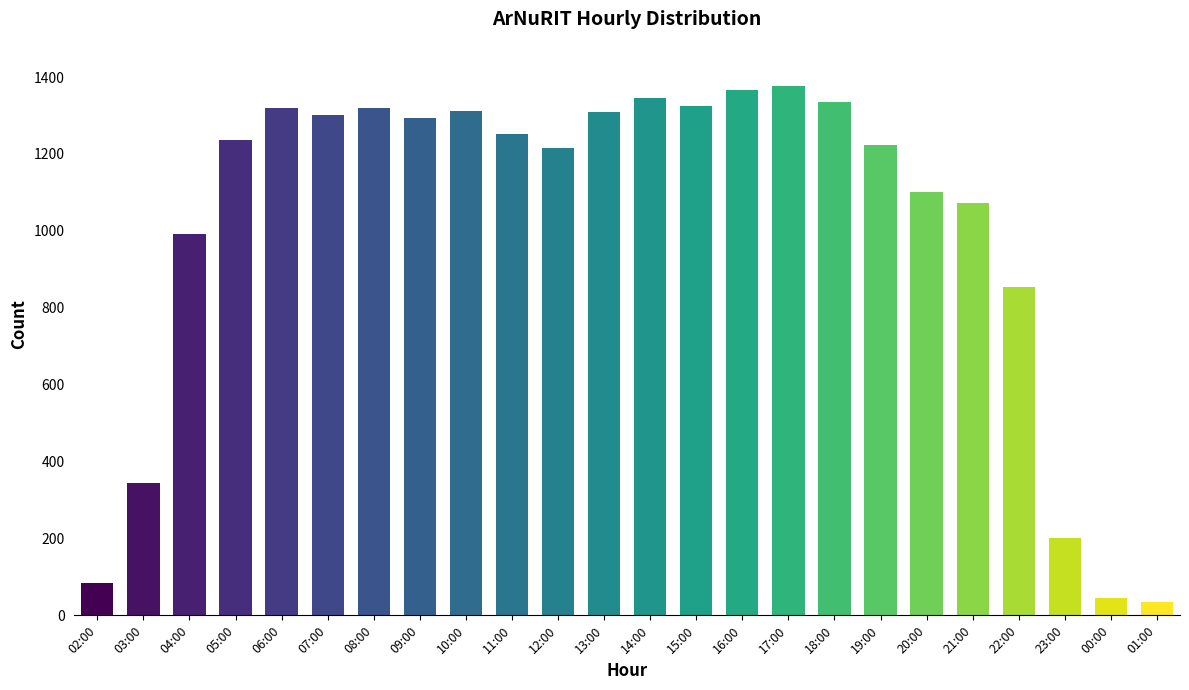

What is the change in value from 05:00 to 09:00?

+59